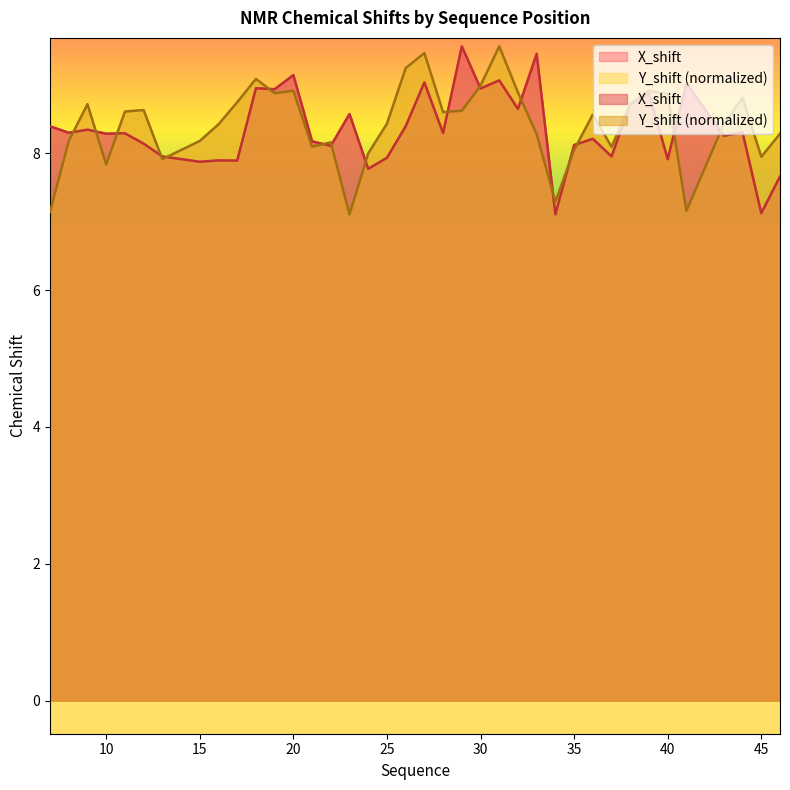

Reading left to right, transcribe all the data shown in this chart.

X_shift: 7=8.4	8=8.3	9=8.3	10=8.3	11=8.3	12=8.1	13=8.0	15=7.9	16=7.9	17=7.9	18=9.0	19=8.9	20=9.1	21=8.2	22=8.1	23=8.6	24=7.8	25=7.9	26=8.4	27=9.0	28=8.3	29=9.6	30=8.9	31=9.1	32=8.6	33=9.5	34=7.1	35=8.1	36=8.2	37=8.0	38=8.7	39=8.9	40=7.9	41=9.0	43=8.3	44=8.3	45=7.1	46=7.7
Y_shift: 7=7.1	8=8.2	9=8.7	10=7.8	11=8.6	12=8.6	13=7.9	15=8.2	16=8.4	17=8.7	18=9.1	19=8.9	20=8.9	21=8.1	22=8.2	23=7.1	24=8.0	25=8.4	26=9.2	27=9.5	28=8.6	29=8.6	30=9.0	31=9.6	32=8.9	33=8.3	34=7.3	35=8.1	36=8.6	37=8.1	38=8.7	39=8.9	40=8.9	41=7.2	43=8.4	44=8.8	45=7.9	46=8.3